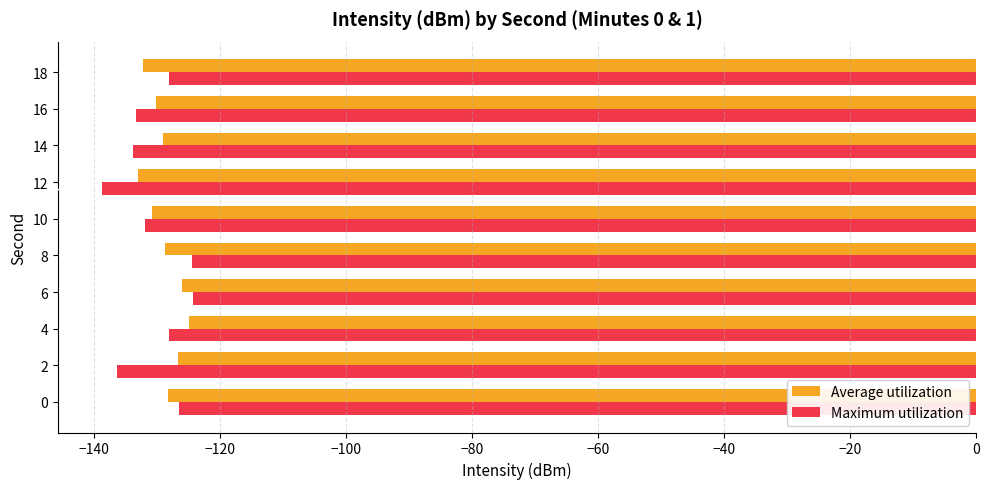

At which category is the sum across all series the highest?

6